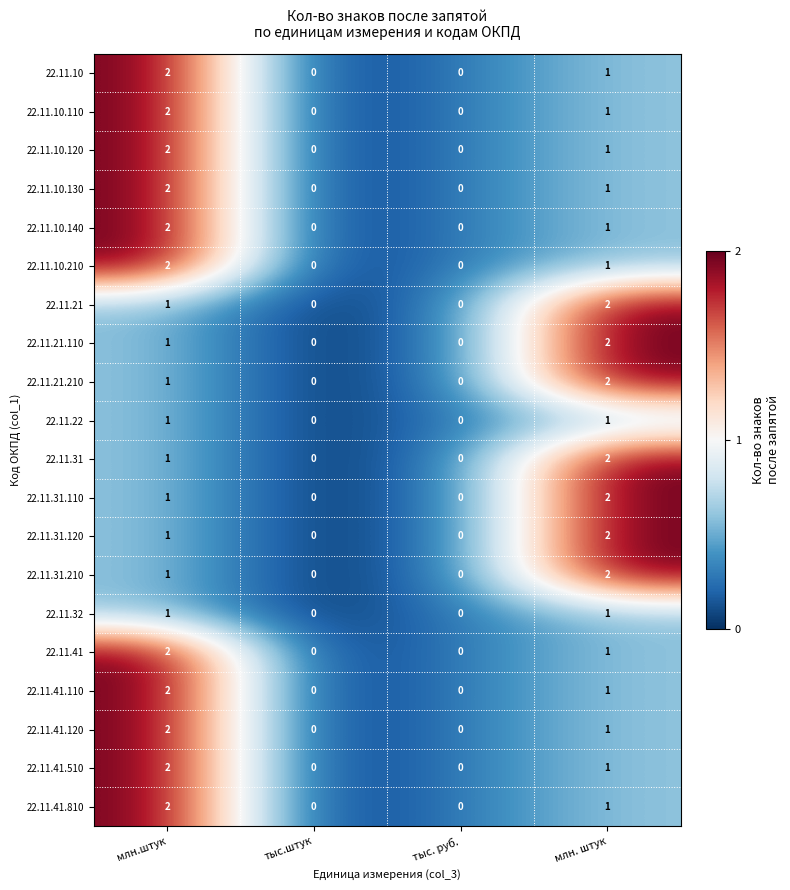

At which label does 22.11.41 reach its peak?

млн.штук